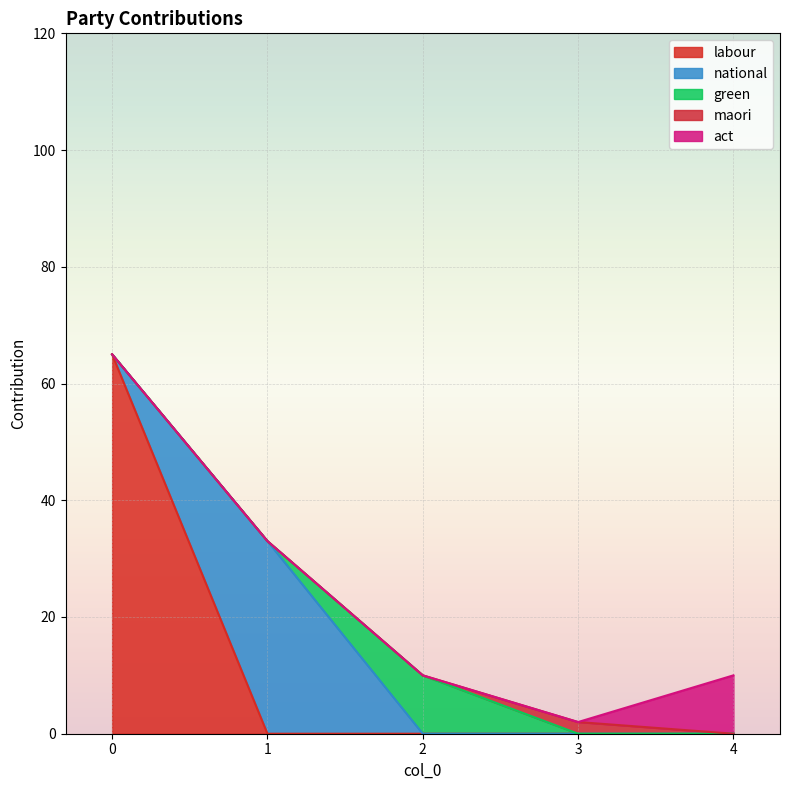

What is the total value across all series at 1?

33